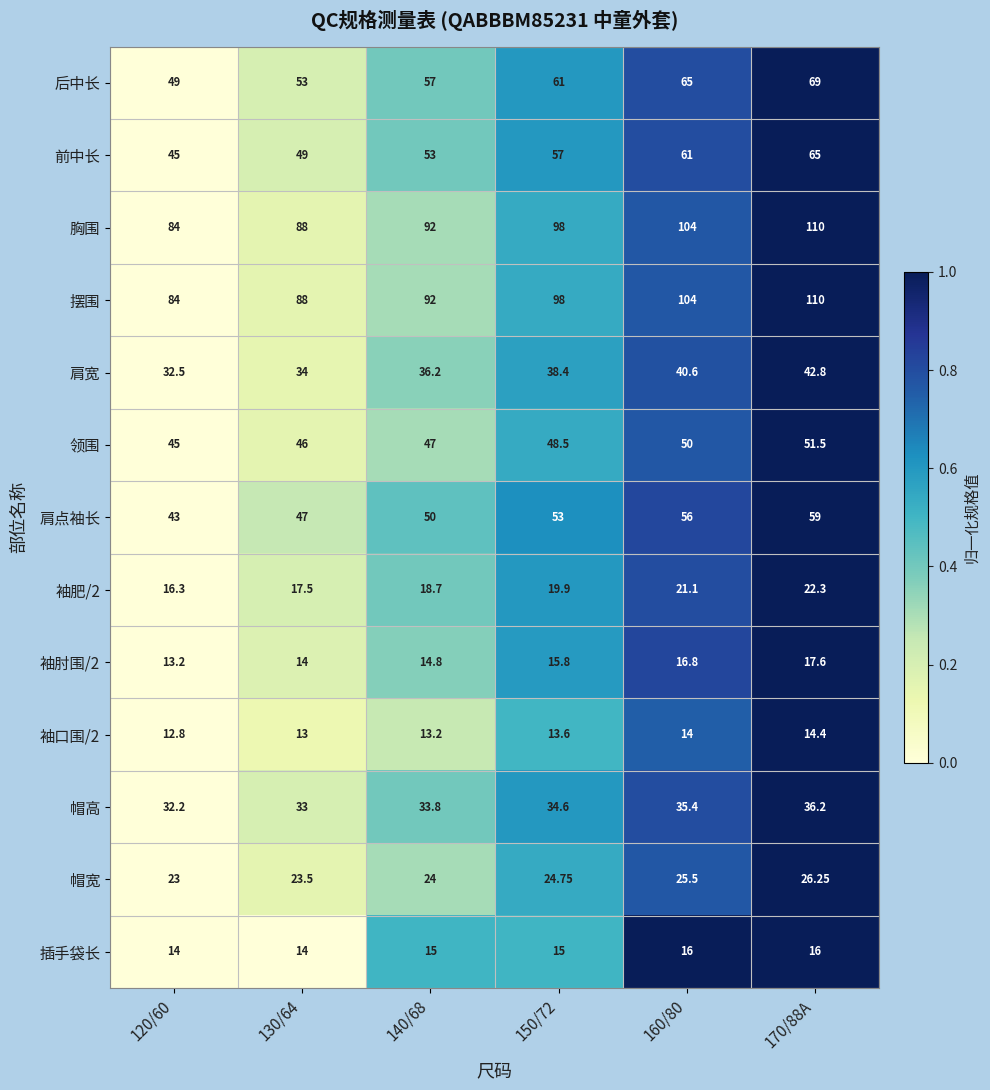

Is the value of 帽高 at 130/64 greater than the value of 胸围 at 160/80?

No